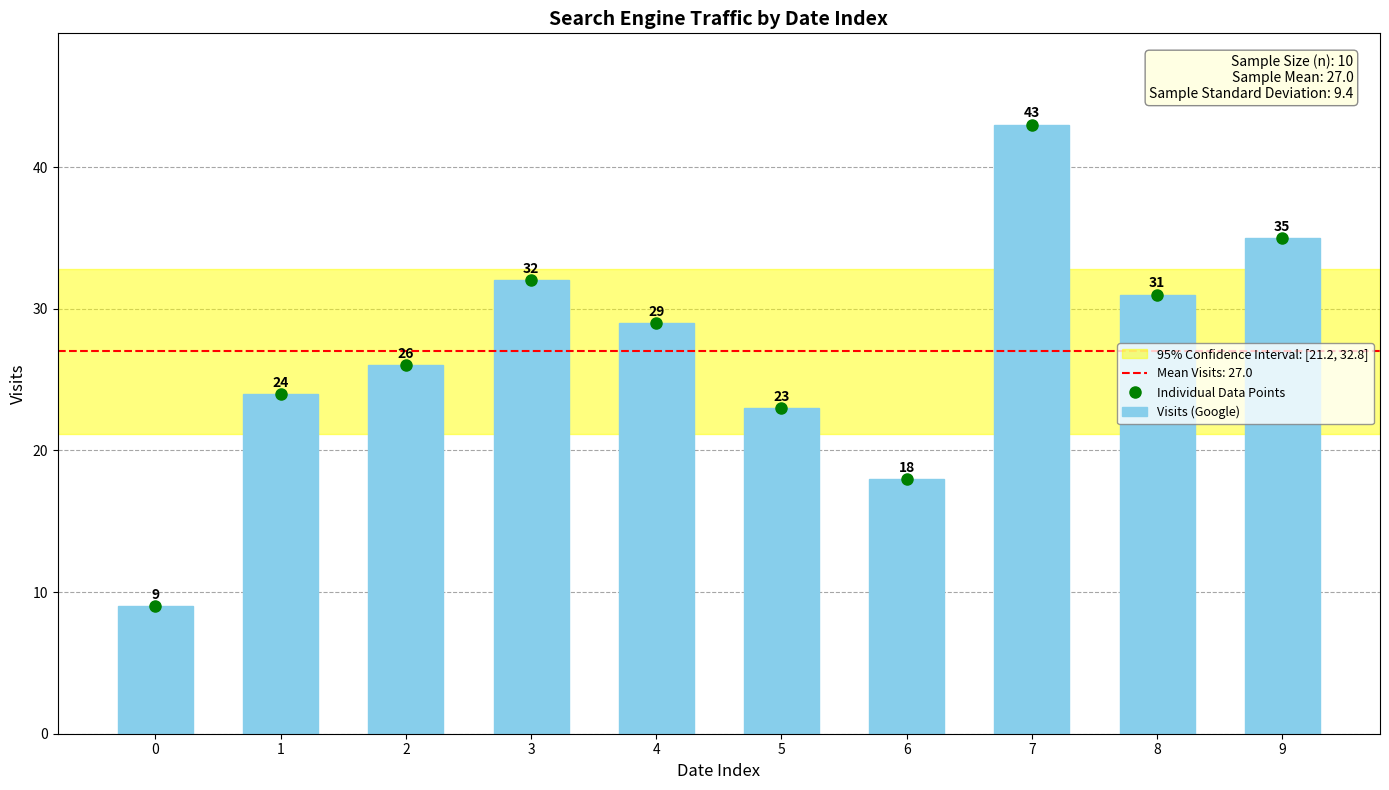

What is the value of the 3rd bar from the left?

26